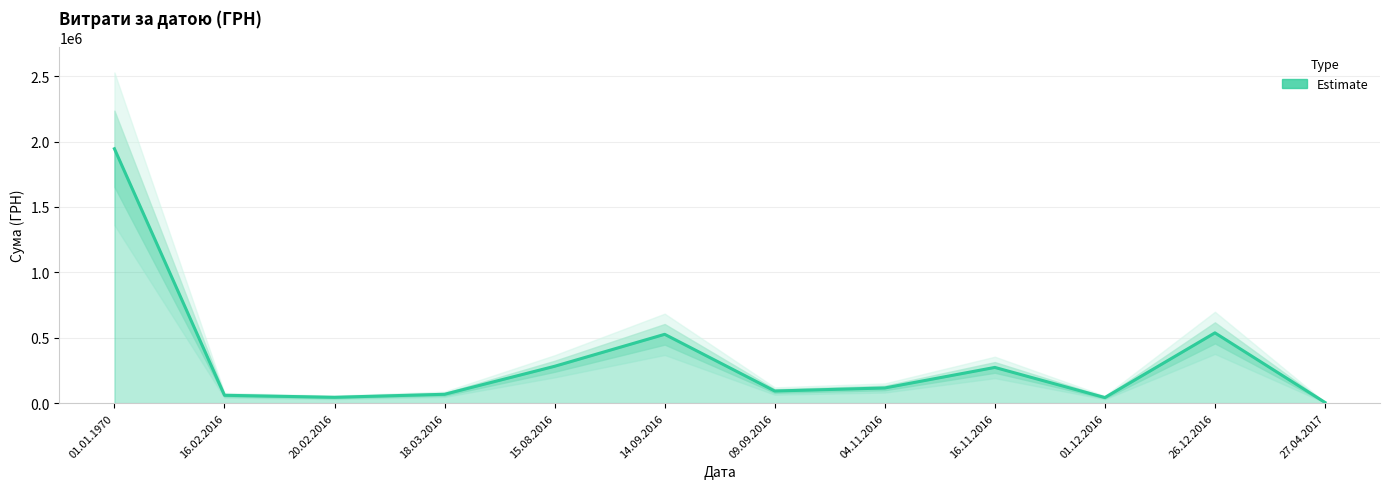

What is the label of the 8th point from the right?

15.08.2016